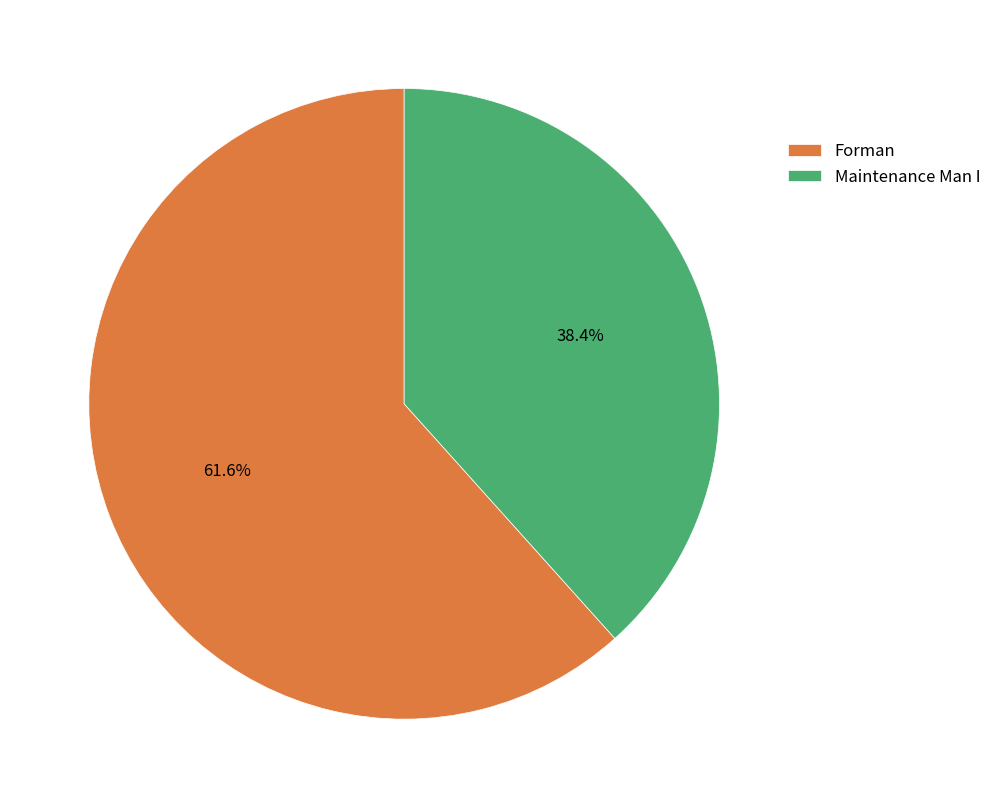

Is Maintenance Man I the majority of the pie?

No